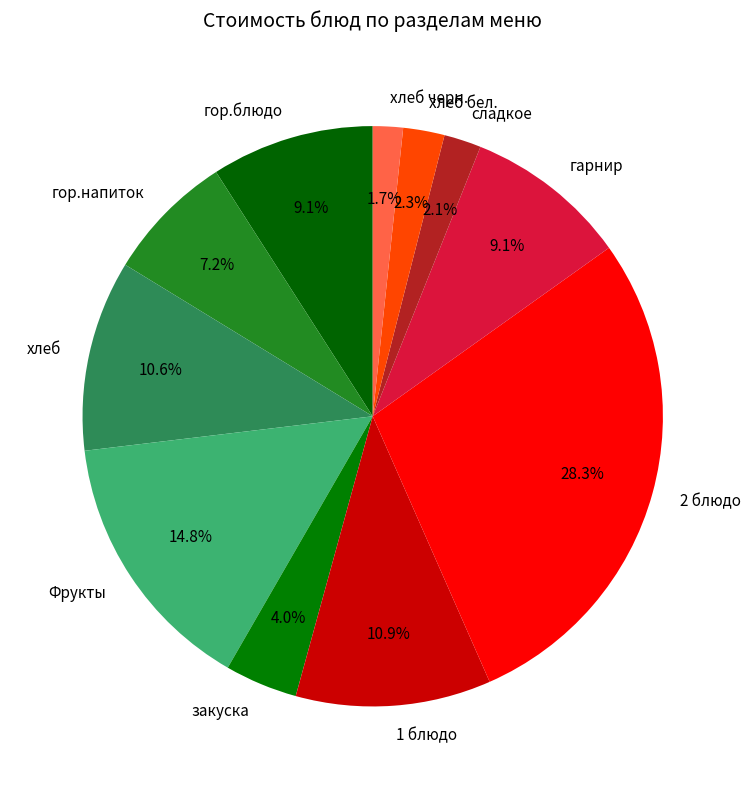

Which has a higher value, хлеб or сладкое?

хлеб